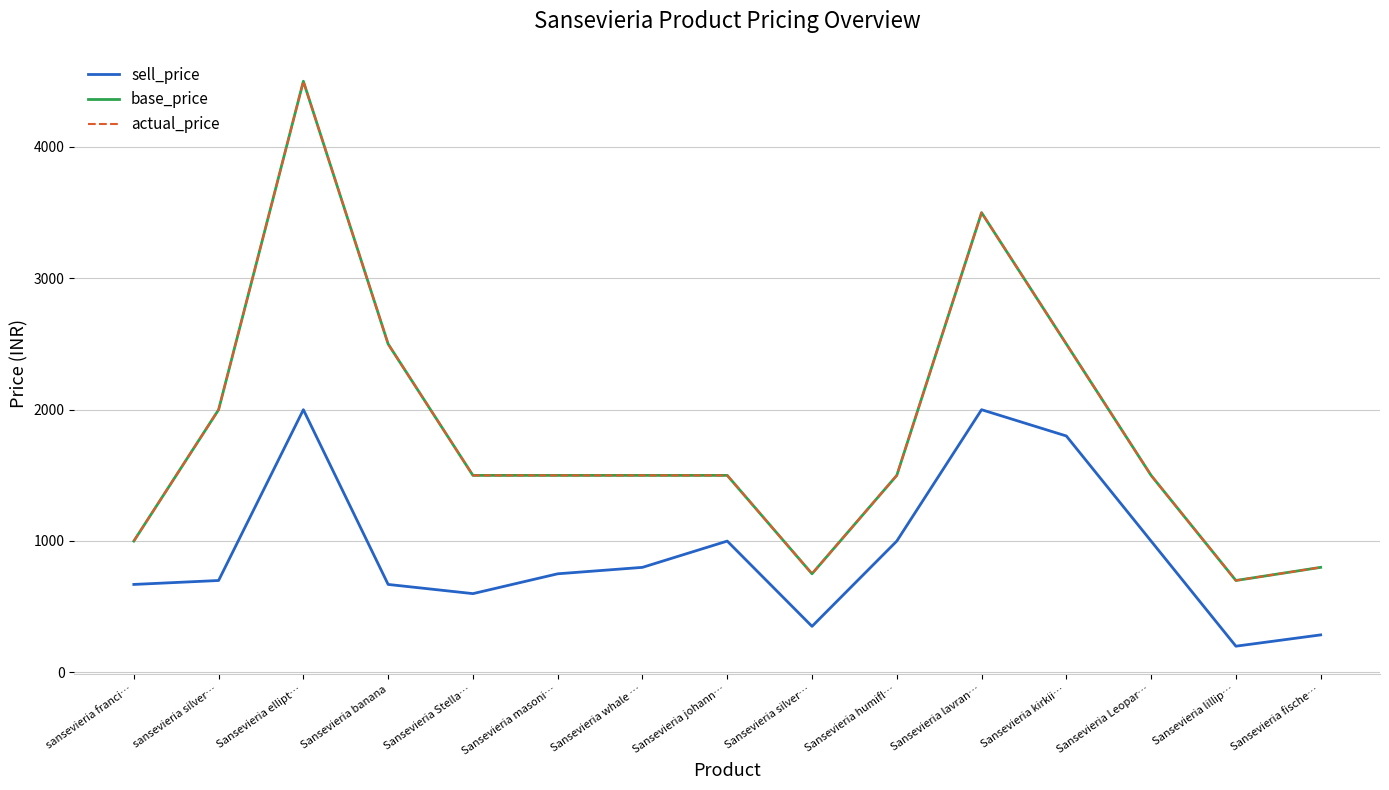

Where is the first local maximum for base_price?

Sansevieria ellipt…